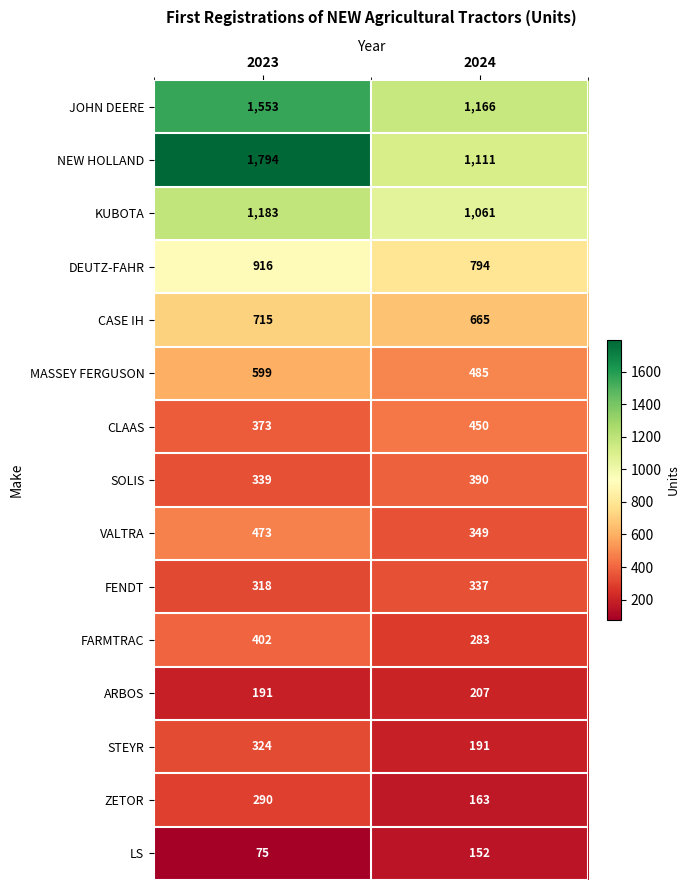

Is the value of FENDT at 2023 greater than the value of CASE IH at 2023?

No